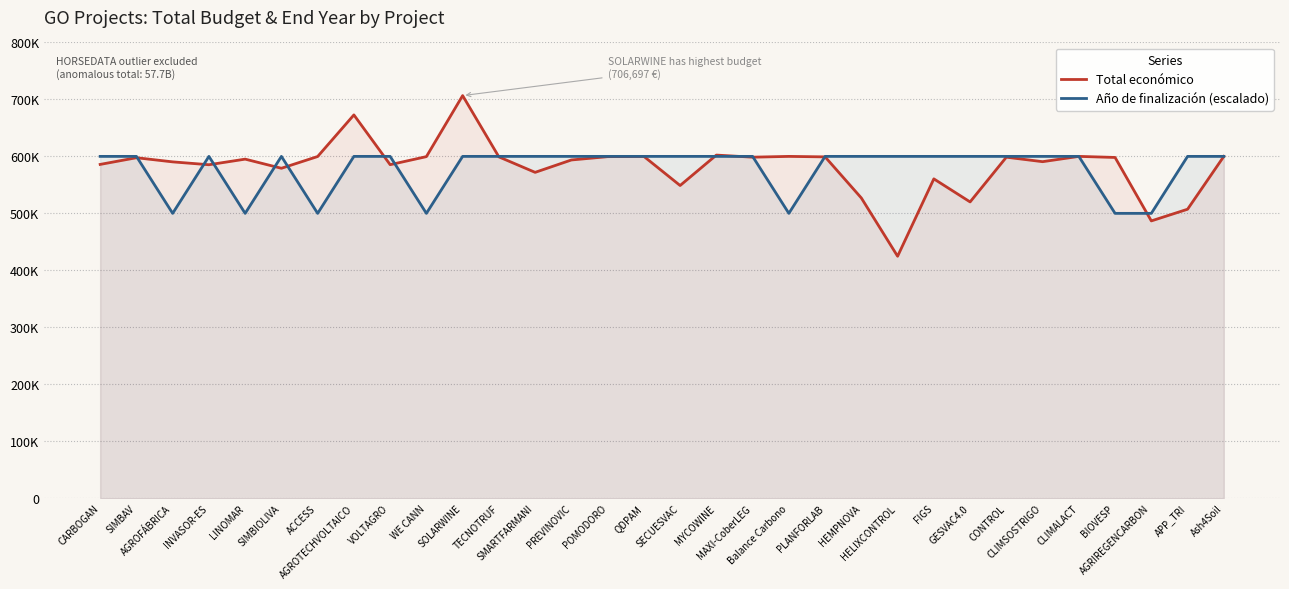

What are all the series names shown in the legend?

Total económico, Año de finalización (escalado)